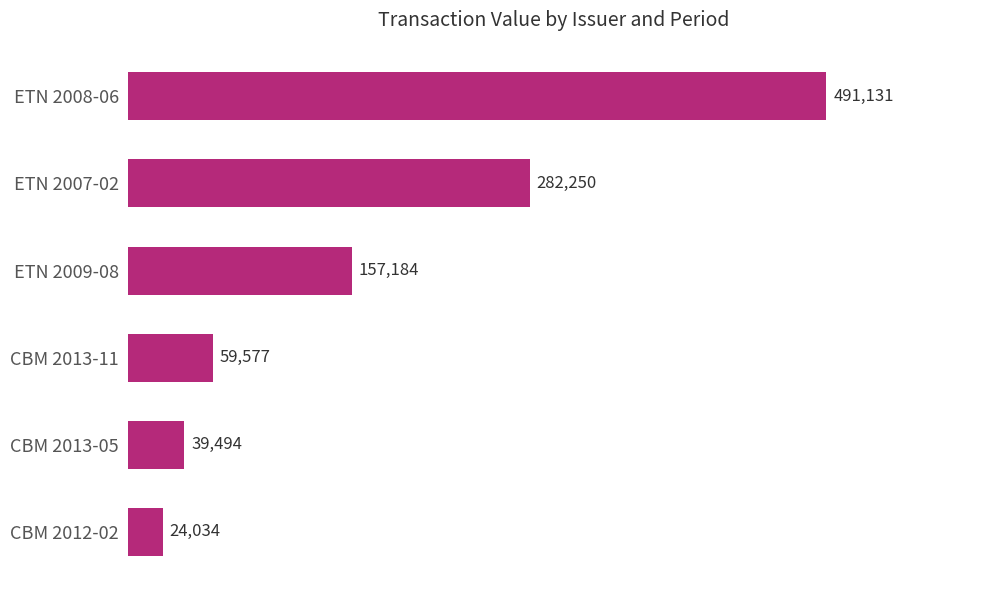

What is the difference between the second highest and second lowest values?

242756